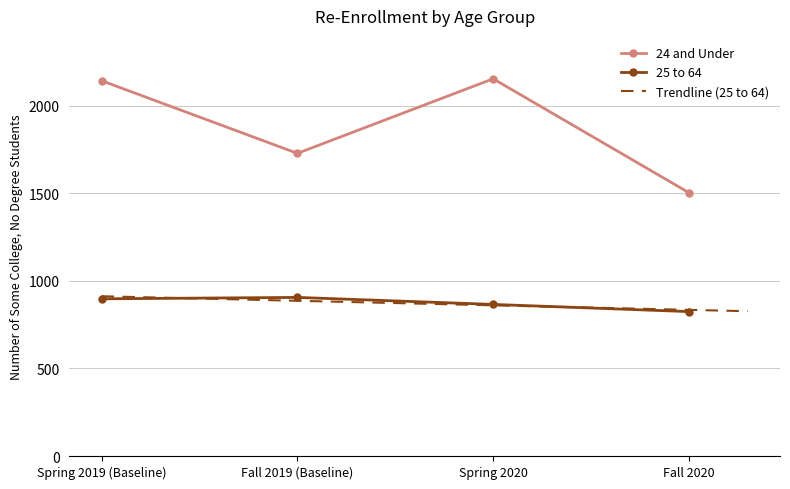

What is the total value across all series at Fall 2020?

2329